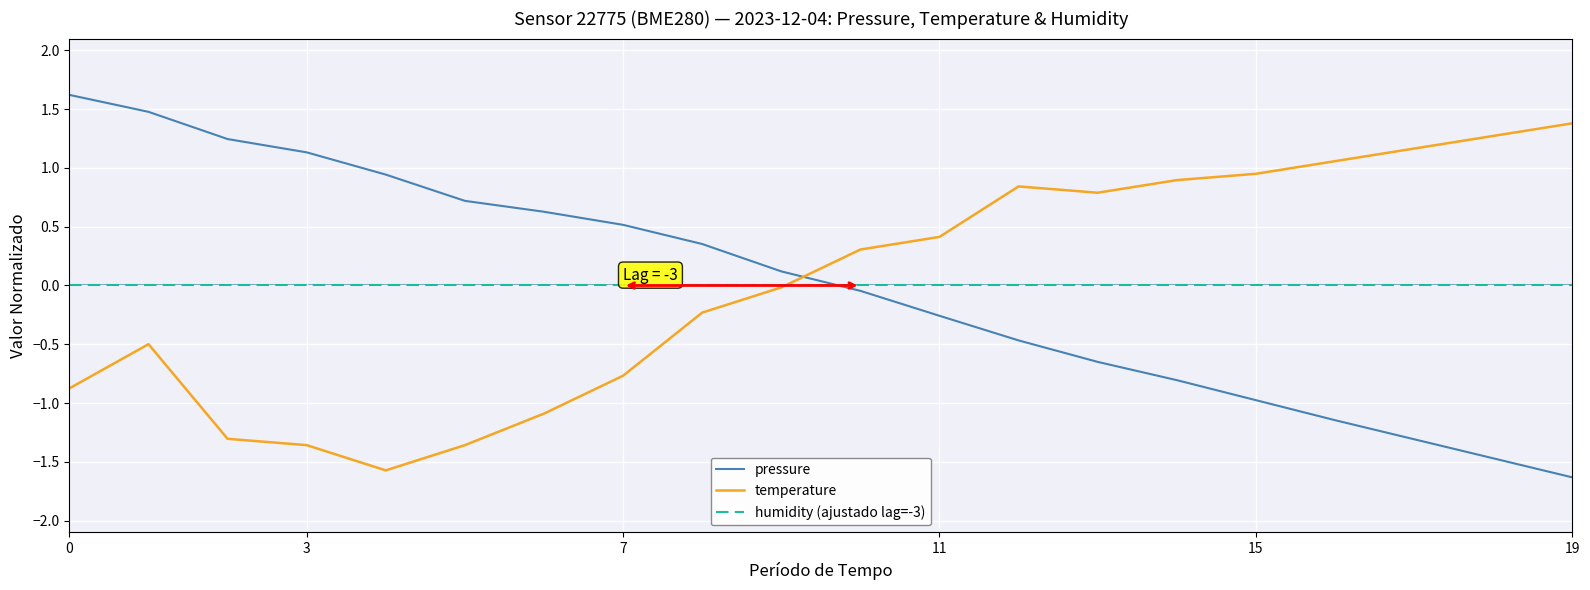

List the series in order of their peak value, highest first.

pressure, temperature, humidity (ajustado lag=-3)